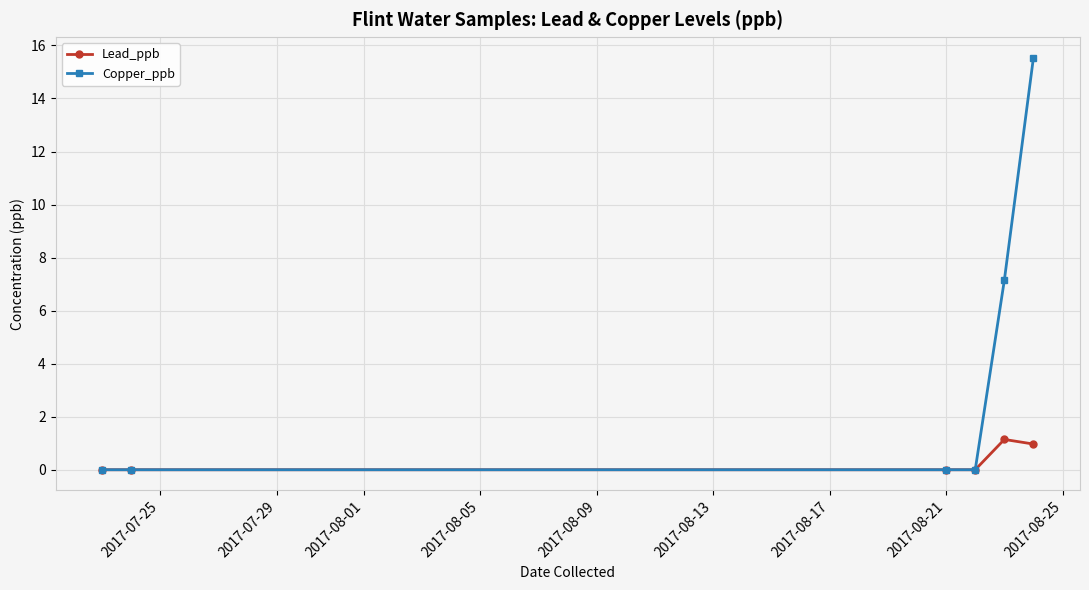

Reading left to right, list all the values displayed in this chart.

Lead_ppb: 0.0	0.0	0.0	0.0	1.1	1.0
Copper_ppb: 0.0	0.0	0.0	0.0	7.1	15.5